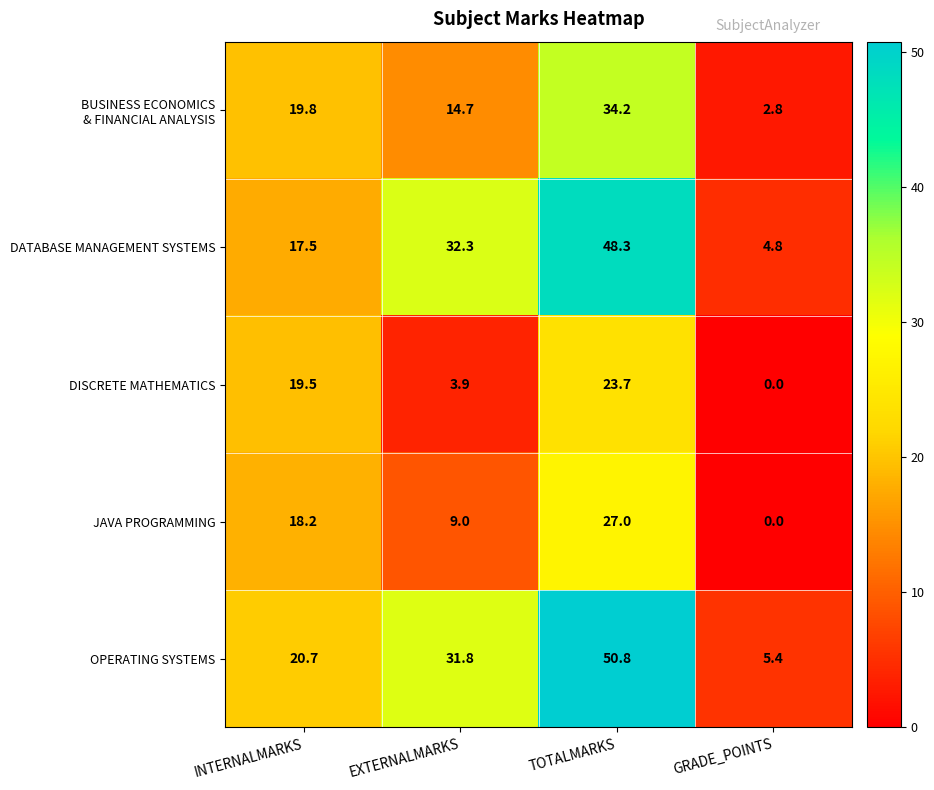

Rank the categories by DATABASE MANAGEMENT SYSTEMS value from lowest to highest.

GRADE_POINTS, INTERNALMARKS, EXTERNALMARKS, TOTALMARKS